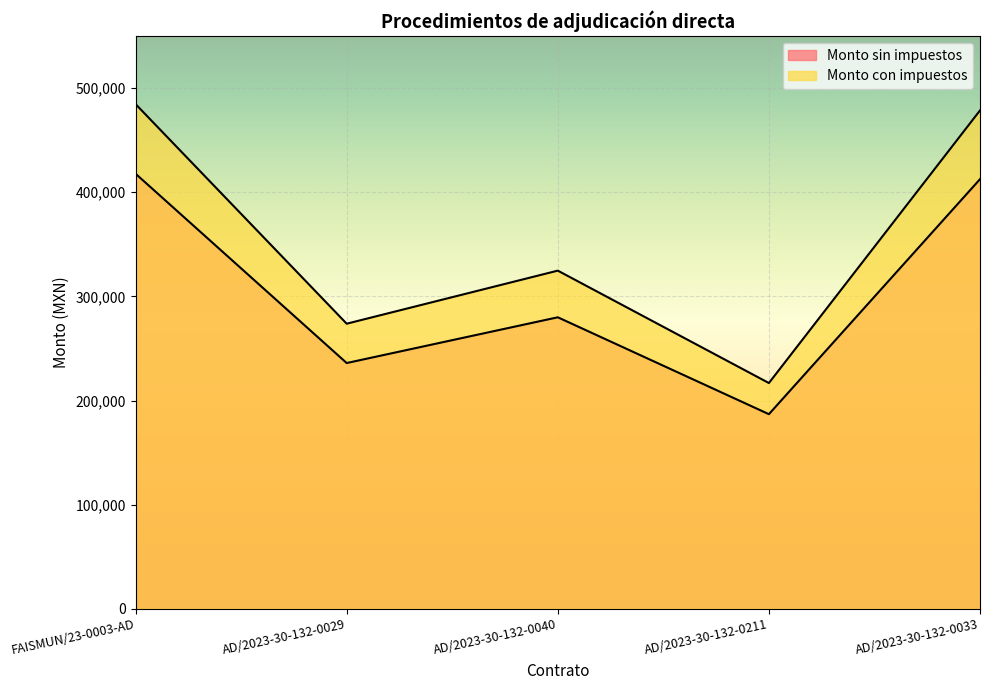

In Monto sin impuestos, how many points are lower than both neighbors (excluding endpoints)?

2